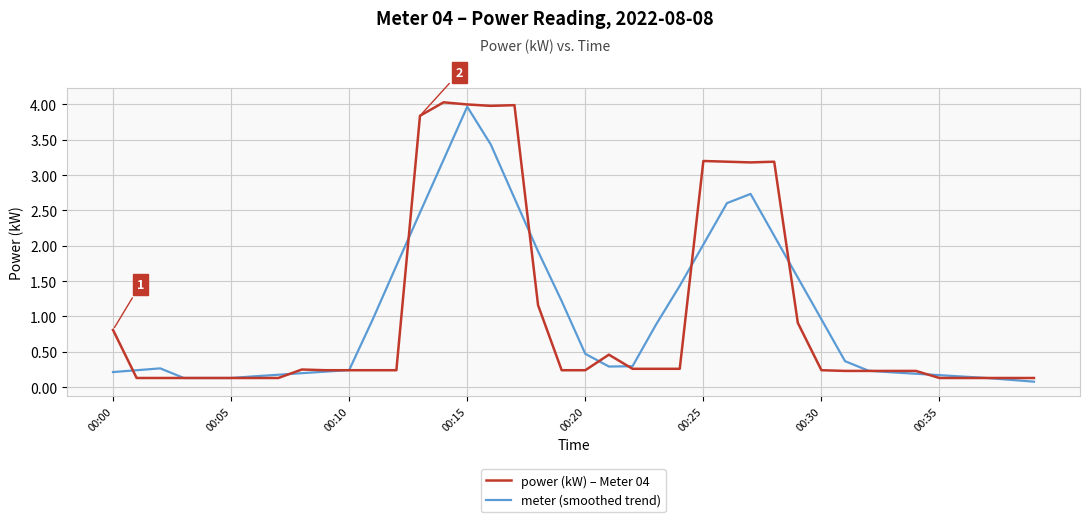

Which series has the largest range (max minus min)?

power (kW) – Meter 04